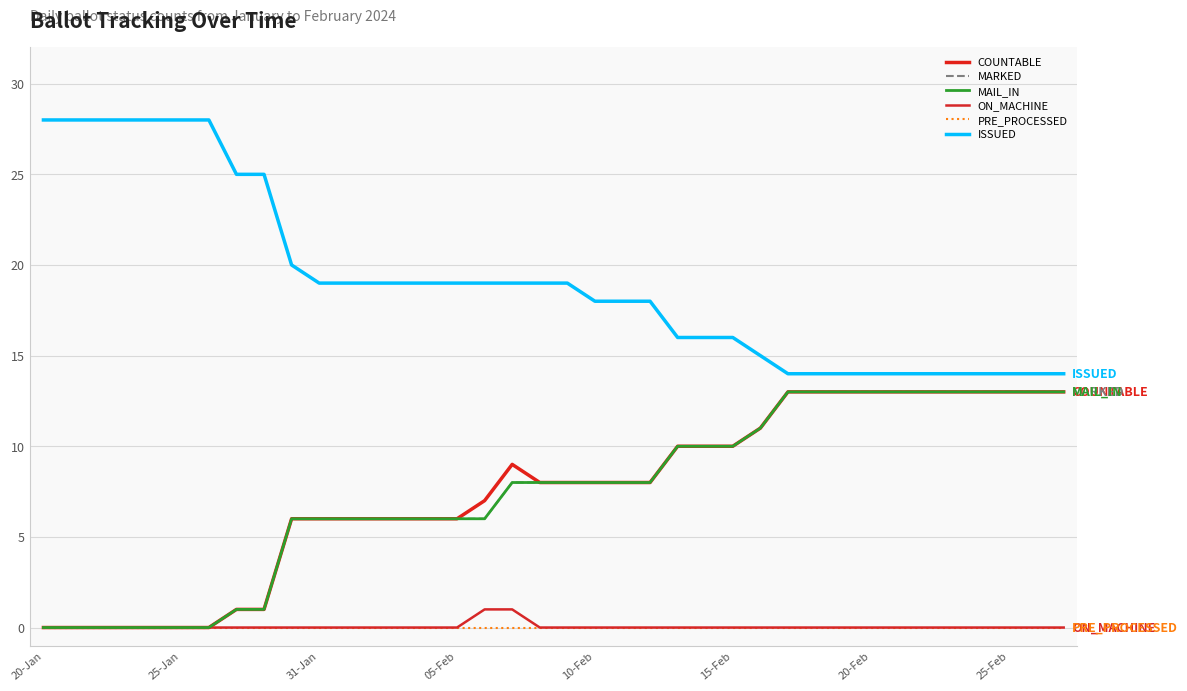

True or false: MARKED and ISSUED cross at least once.

False